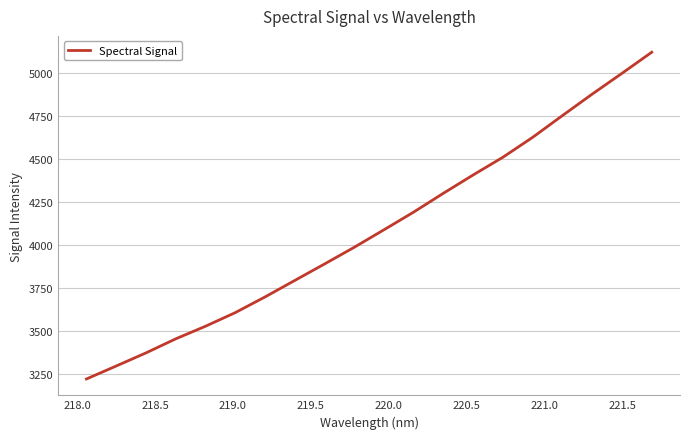

Reading right to left, transcribe all the data shown in this chart.

5123.1	5000.5	4879.7	4755.0	4628.5	4512.7	4409.6	4303.2	4193.5	4090.4	3988.4	3891.2	3795.3	3699.2	3608.0	3528.7	3455.5	3373.6	3297.4	3221.9